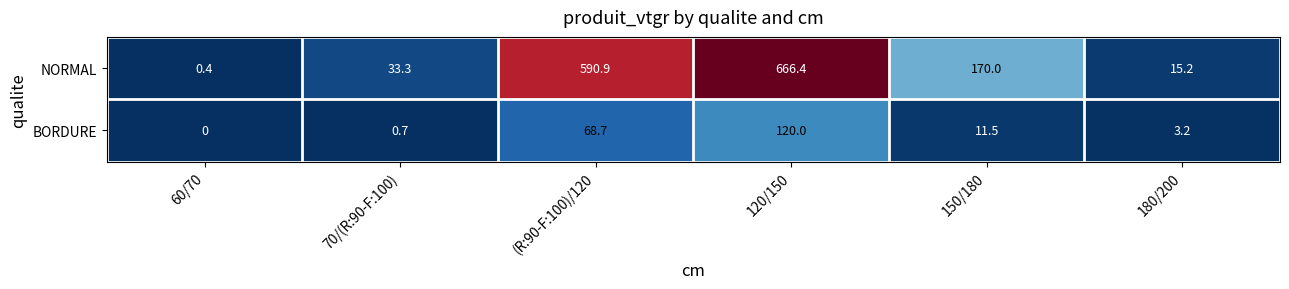

Reading right to left, what are all the values shown in this chart?

NORMAL: 15.2	170.0	666.4	590.9	33.3	0.4
BORDURE: 3.2	11.5	120.0	68.7	0.7	0.0